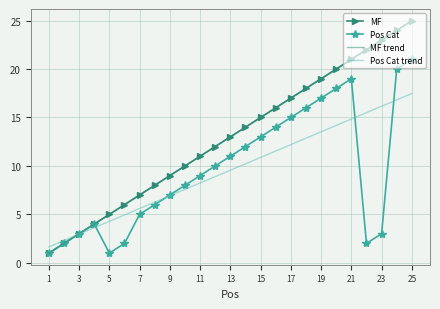

What is the sum of all MF trend values?

325.0